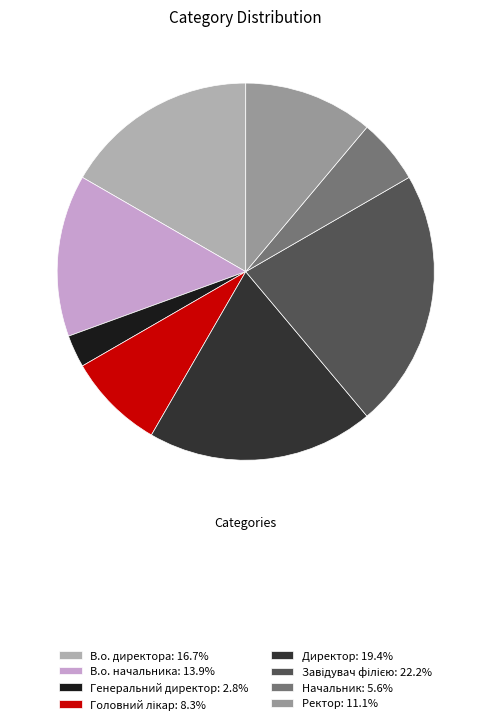

How many slices are in this pie chart?

8